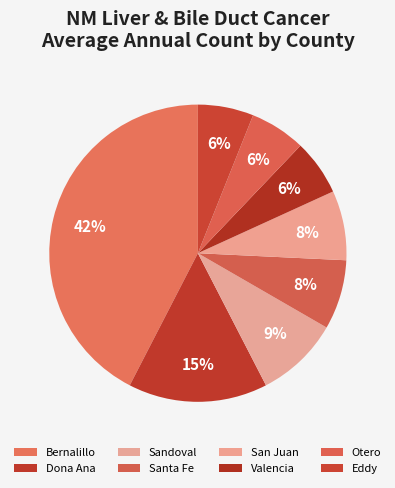

Which category has the biggest portion of the pie?

Bernalillo